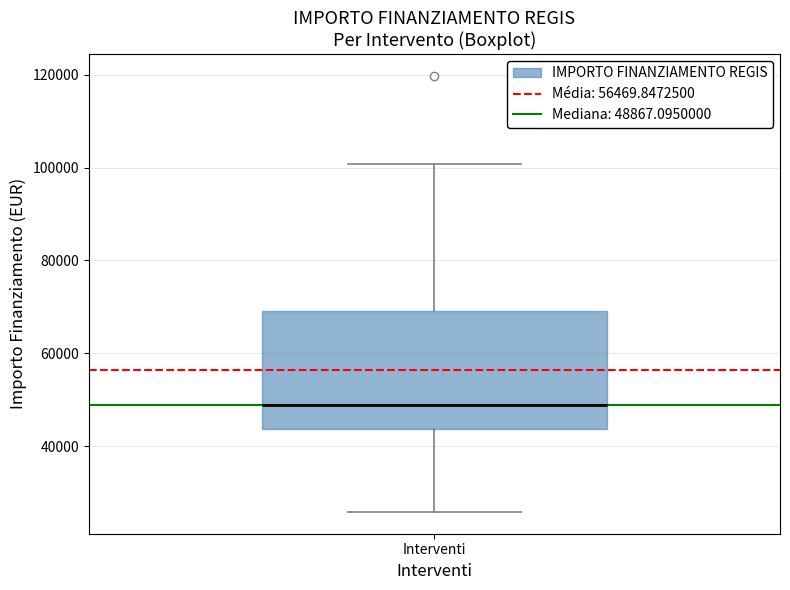

Where is the lower edge of the box for Interventi on the y-axis? The values are not printed on the chart, so give them approximately, as read against the axis.

44000